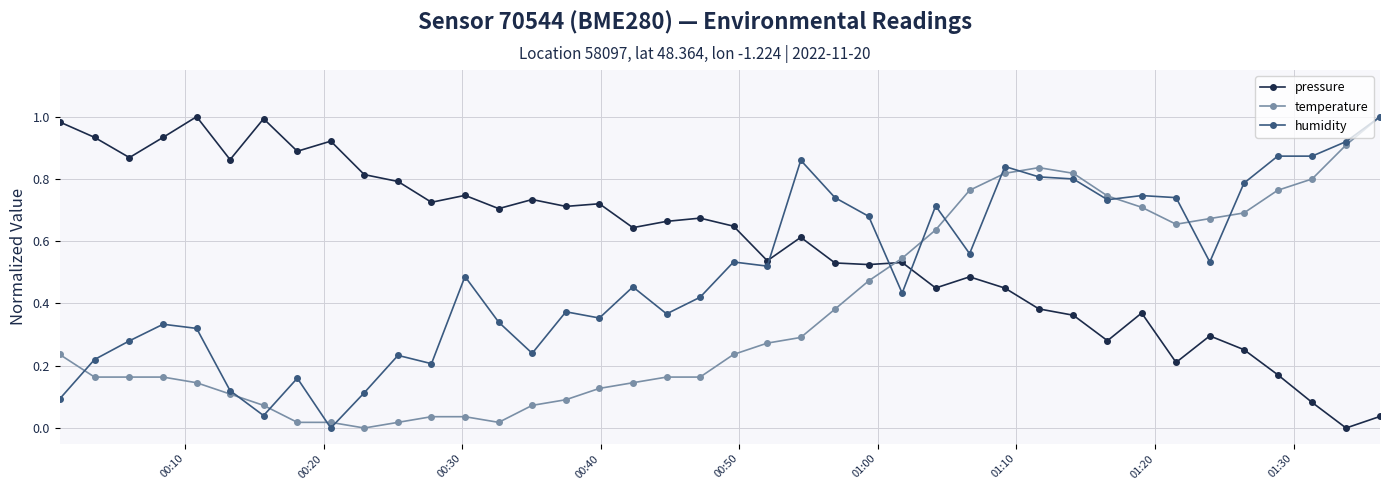

True or false: humidity has more than 1 interior local peaks.

True